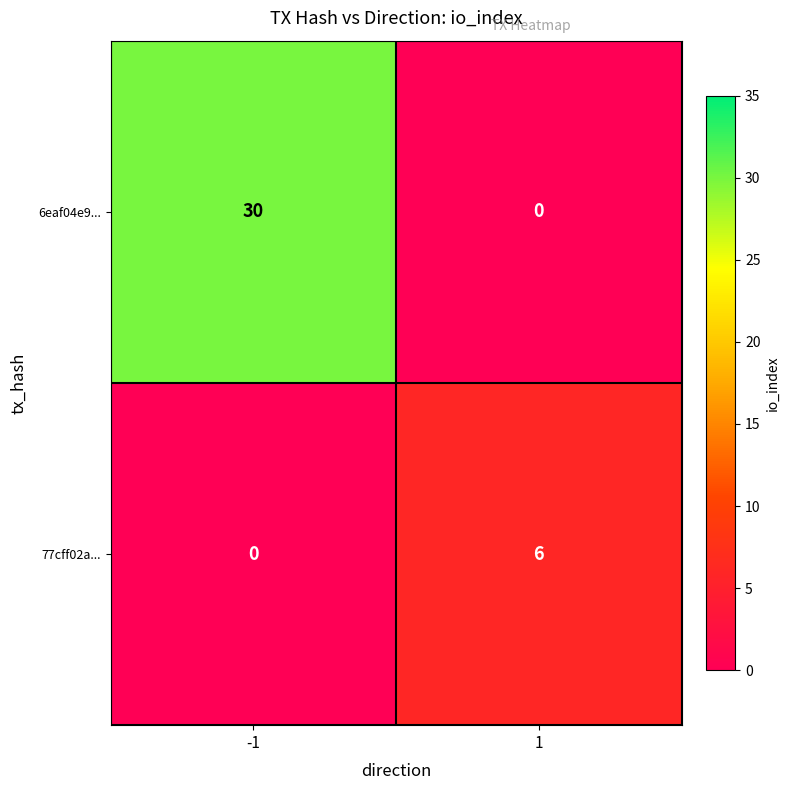

How many data points does each series have?

2